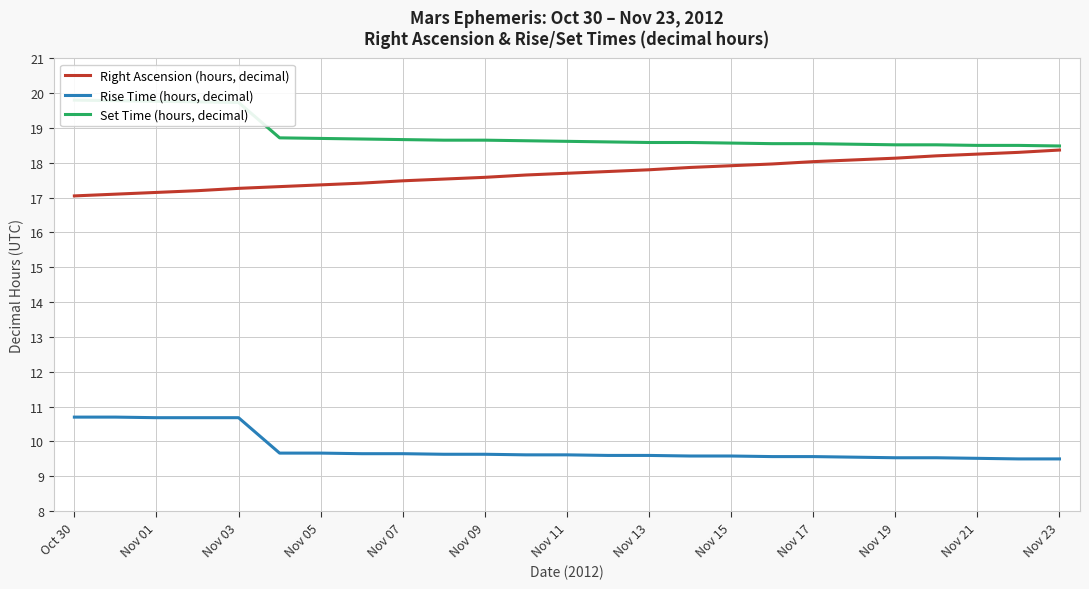

Rank the series by their maximum value, from highest to lowest.

Set Time (hours, decimal), Right Ascension (hours, decimal), Rise Time (hours, decimal)